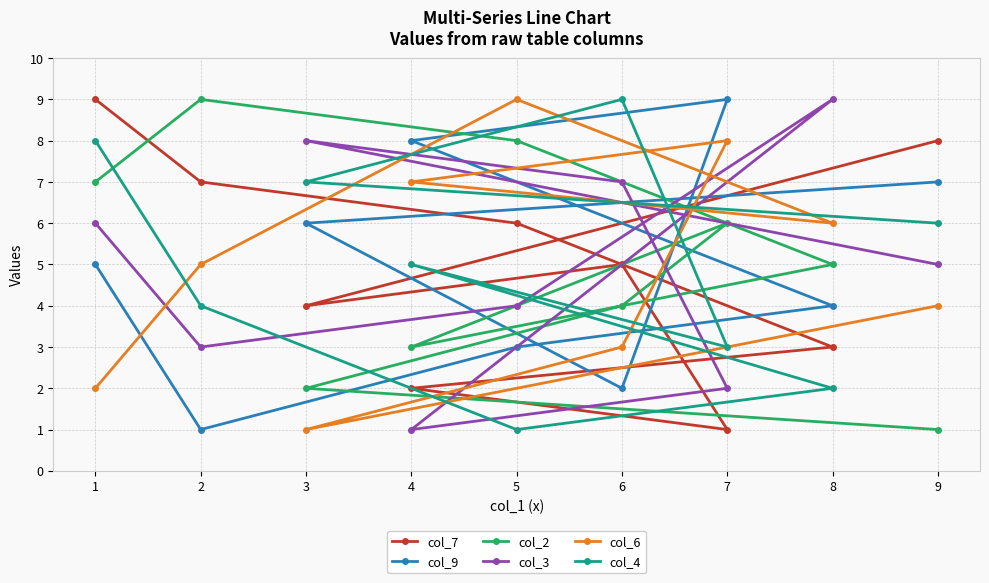

List the labels in order of col_7 value, largest first.

1, 9, 2, 5, 6, 3, 8, 4, 7